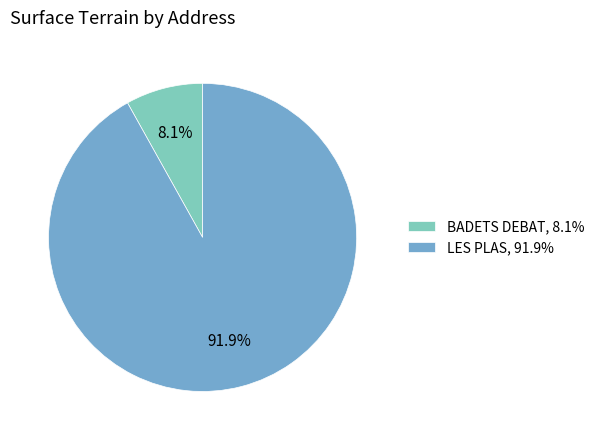

Is BADETS DEBAT the majority of the pie?

No